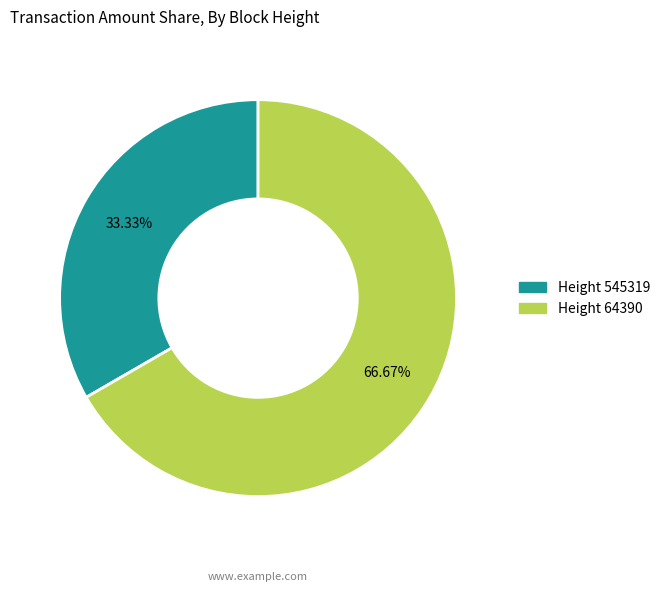

Does any single category account for the majority?

Yes